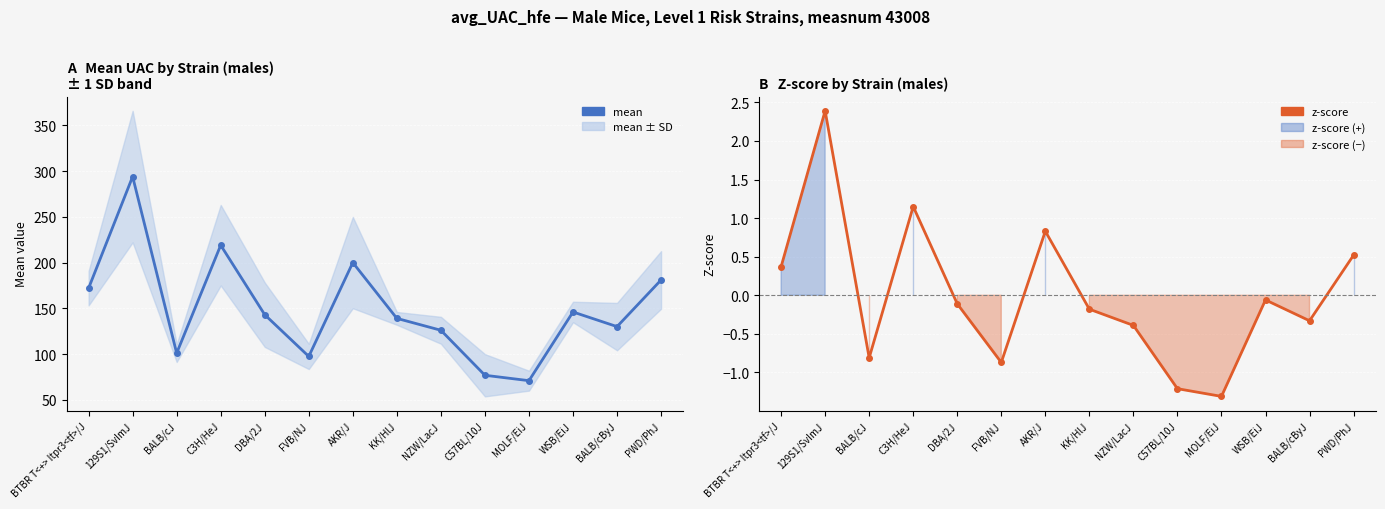

Where is the first local minimum for mean?

BALB/cJ